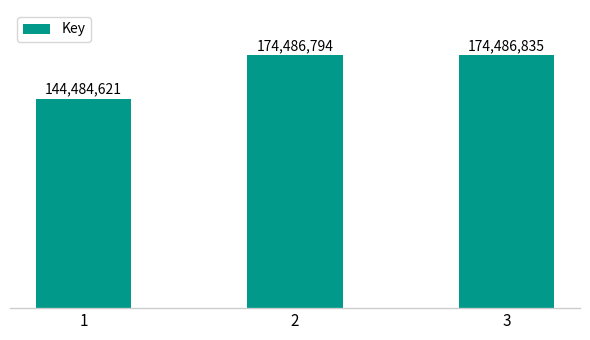

What is the change in value from 1 to 3?

+30002214